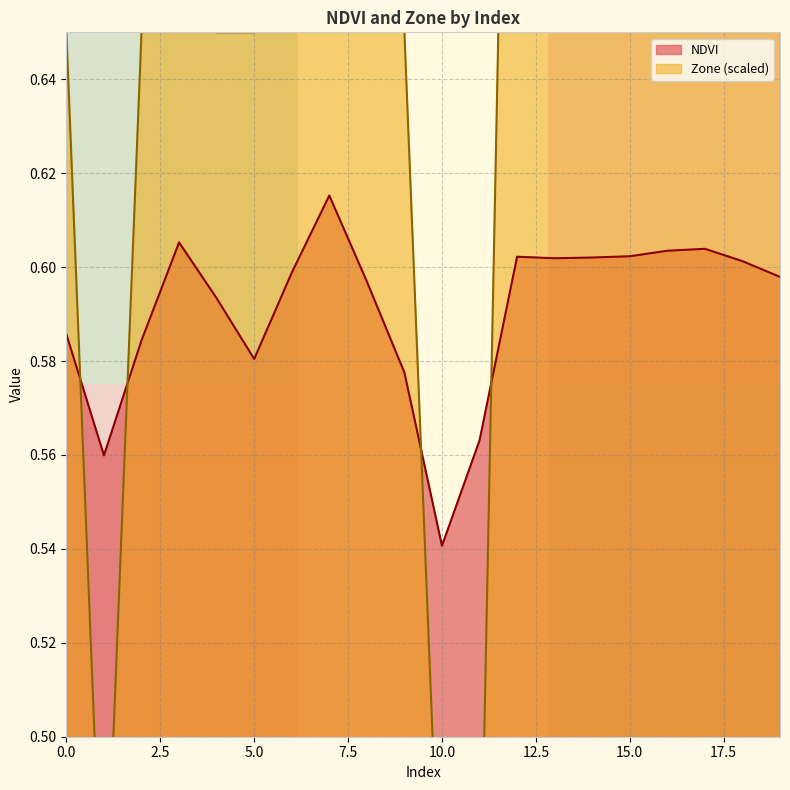

True or false: NDVI has a value of 0.4 at 10.0.

False